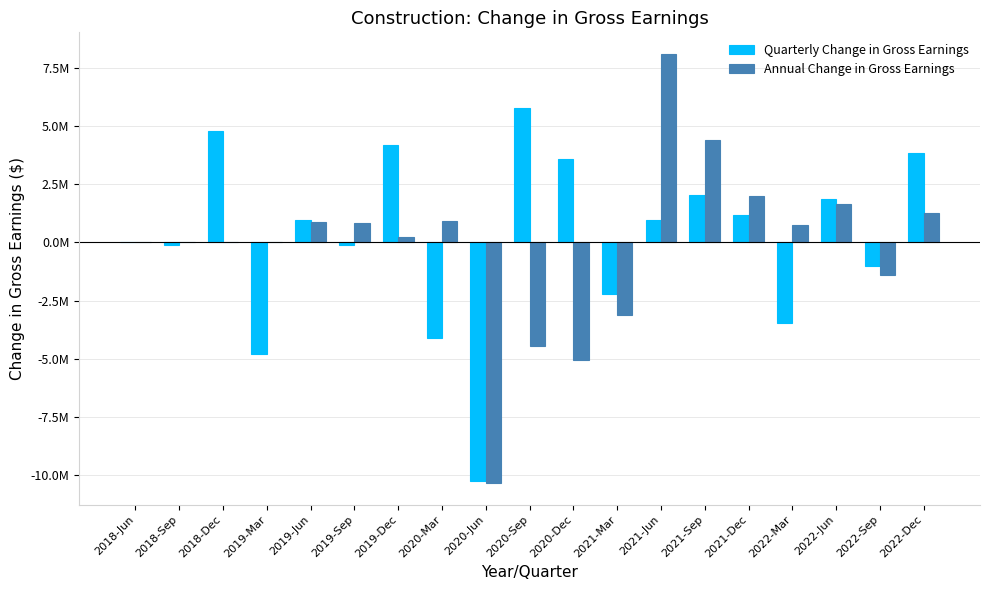

Rank the series by their average value, from lowest to highest.

Annual Change in Gross Earnings, Quarterly Change in Gross Earnings